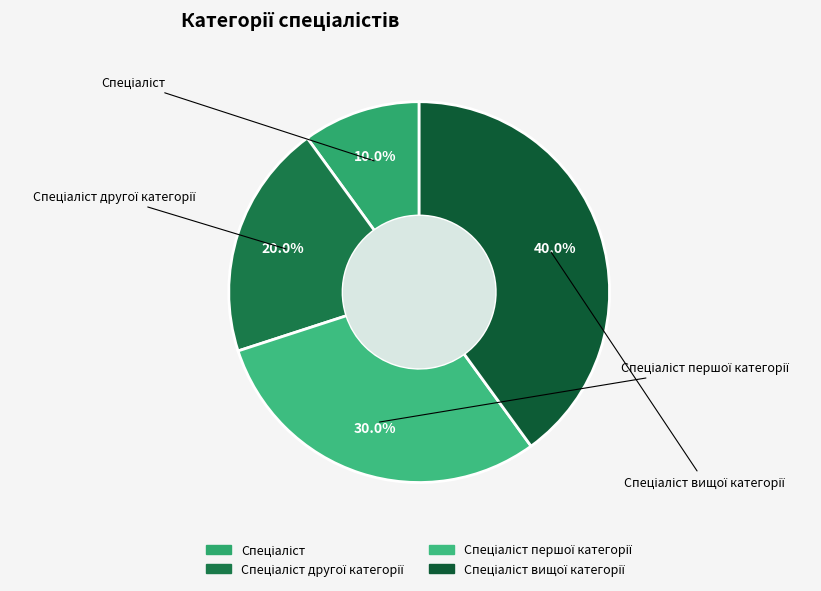

Count the number of slices in the pie.

4